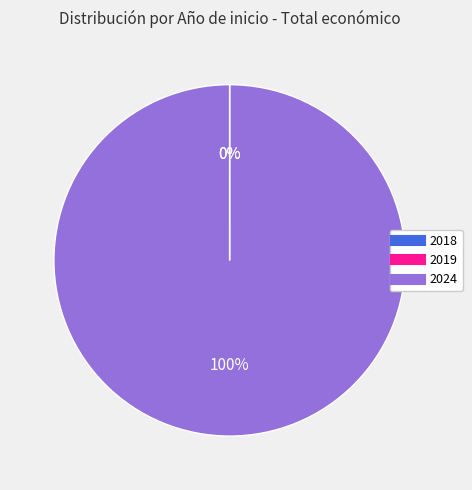

Does any single category account for the majority?

Yes